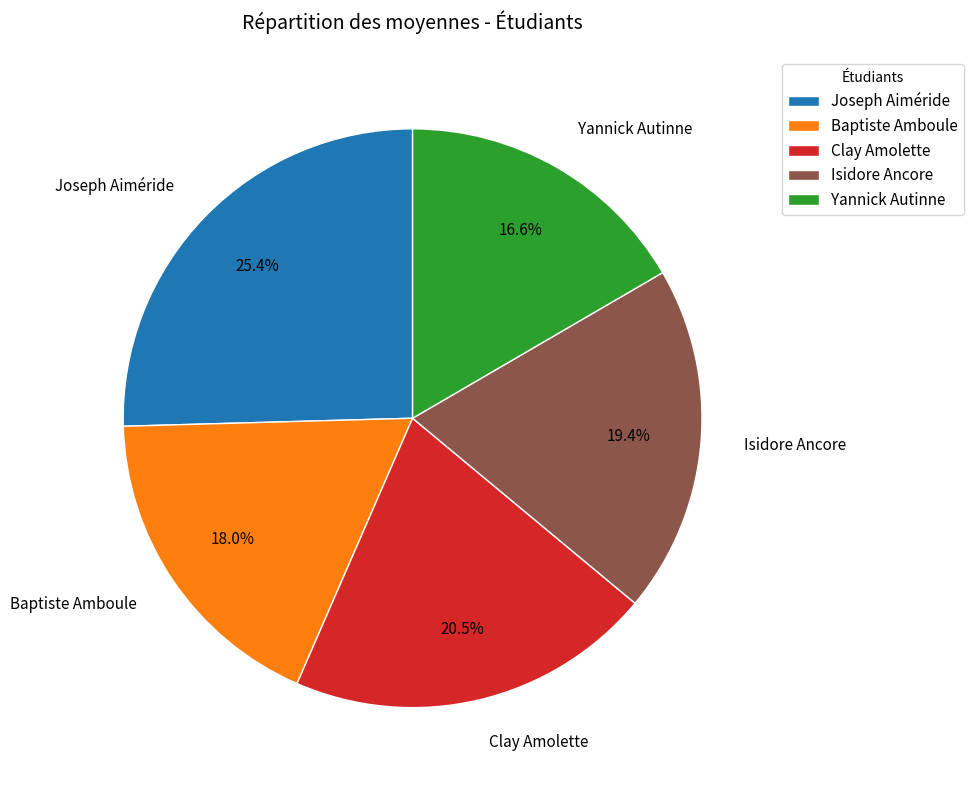

How many segments does this pie chart have?

5